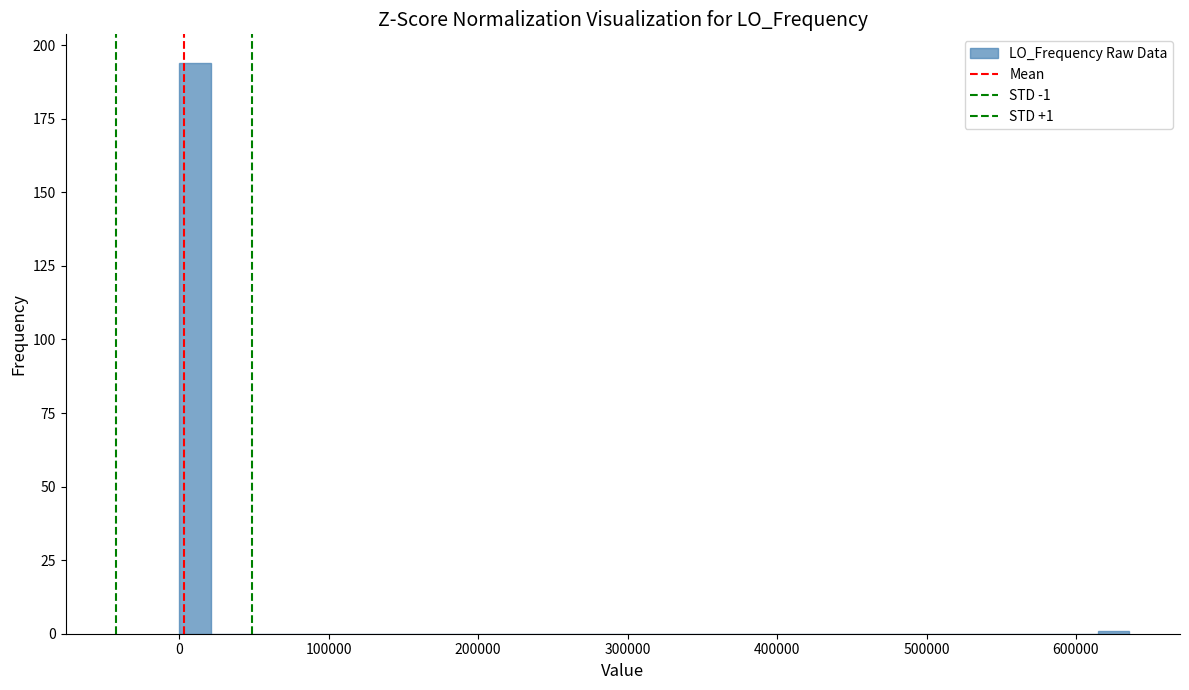

Read against the x-axis, roughly where is the centre of the tallest bar?

10000